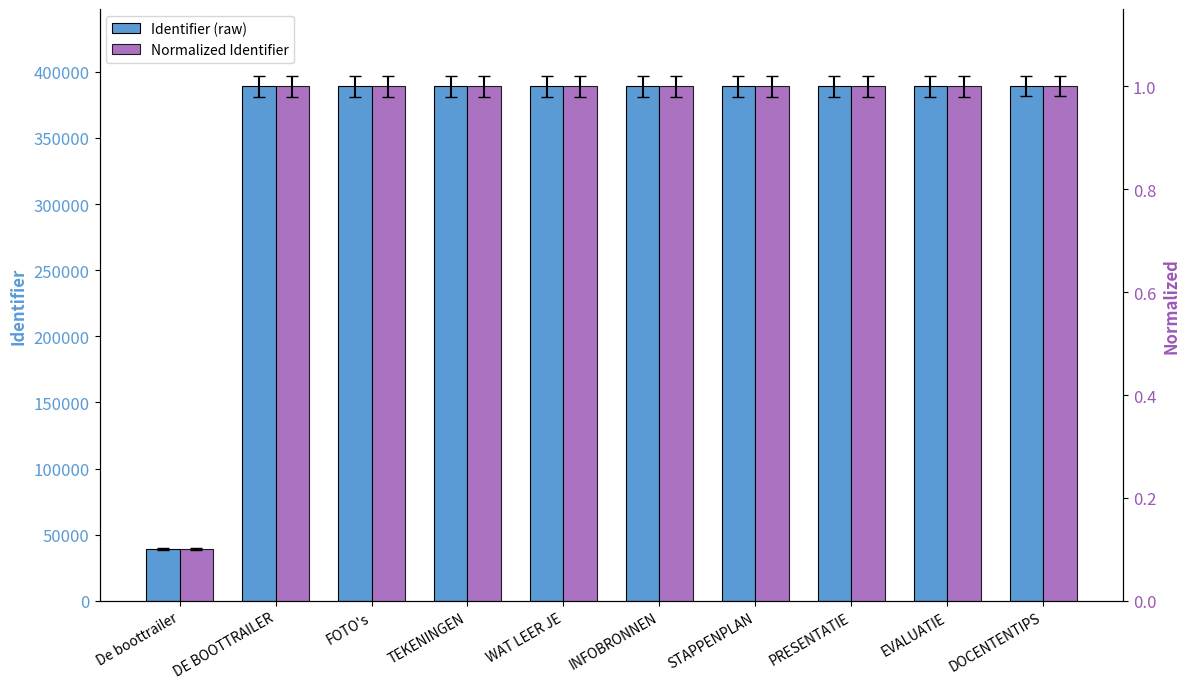

At which category is the sum across all series the highest?

DOCENTENTIPS